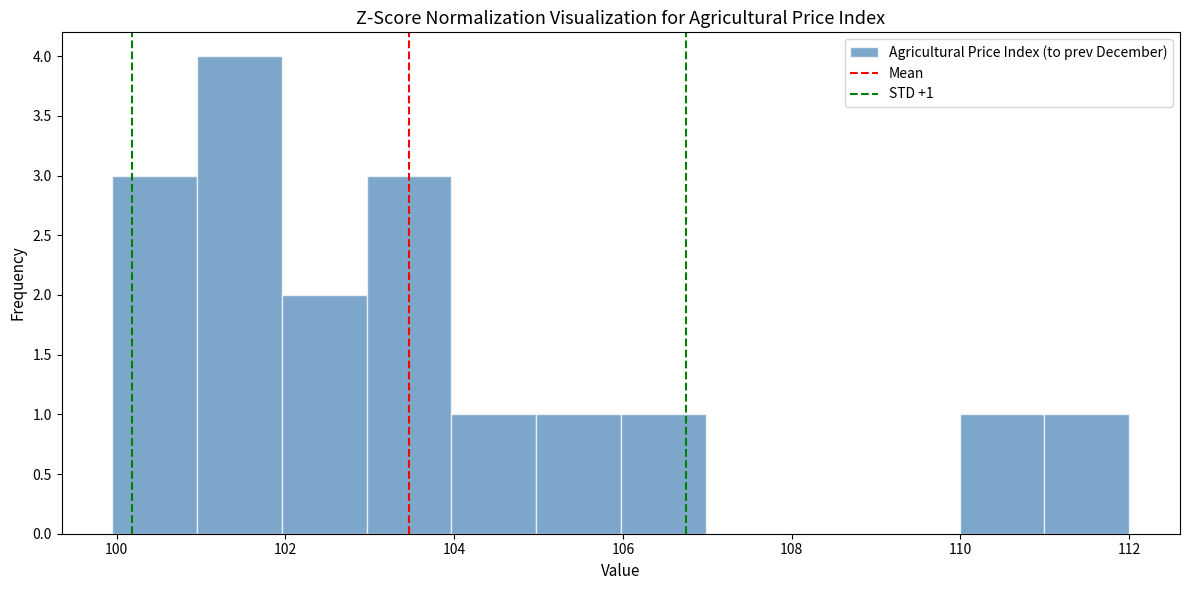

Which range on the x-axis has the tallest bar?

101 to 102